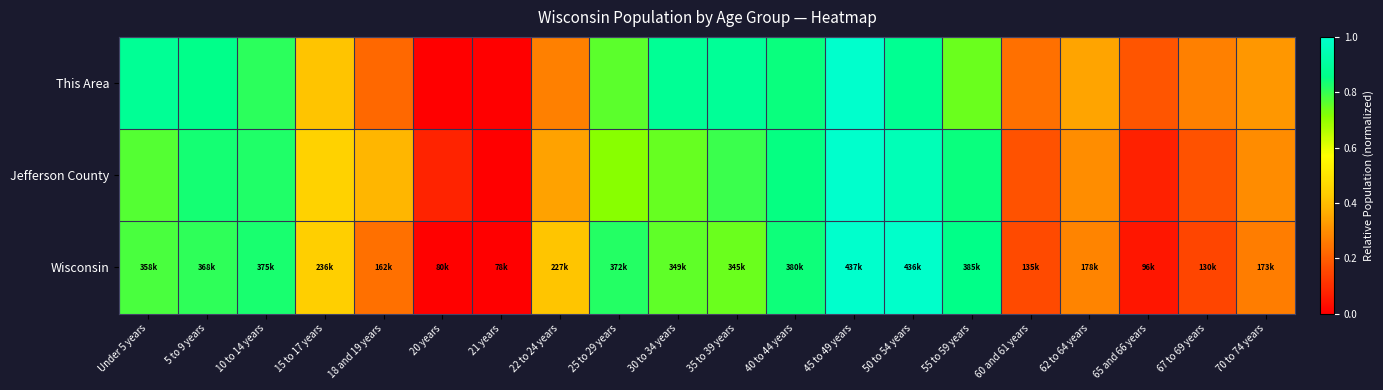

Reading left to right, what are all the values shown in this chart?

This Area: Under 5 years=0.9	5 to 9 years=0.9	10 to 14 years=0.8	15 to 17 years=0.4	18 and 19 years=0.2	20 years=0.0	21 years=0.0	22 to 24 years=0.3	25 to 29 years=0.8	30 to 34 years=0.9	35 to 39 years=0.9	40 to 44 years=0.8	45 to 49 years=1.0	50 to 54 years=0.9	55 to 59 years=0.7	60 and 61 years=0.2	62 to 64 years=0.3	65 and 66 years=0.2	67 to 69 years=0.3	70 to 74 years=0.3
Jefferson County: Under 5 years=0.8	5 to 9 years=0.8	10 to 14 years=0.8	15 to 17 years=0.4	18 and 19 years=0.4	20 years=0.1	21 years=0.0	22 to 24 years=0.3	25 to 29 years=0.7	30 to 34 years=0.7	35 to 39 years=0.8	40 to 44 years=0.8	45 to 49 years=1.0	50 to 54 years=1.0	55 to 59 years=0.8	60 and 61 years=0.2	62 to 64 years=0.3	65 and 66 years=0.1	67 to 69 years=0.2	70 to 74 years=0.3
Wisconsin: Under 5 years=0.8	5 to 9 years=0.8	10 to 14 years=0.8	15 to 17 years=0.4	18 and 19 years=0.2	20 years=0.0	21 years=0.0	22 to 24 years=0.4	25 to 29 years=0.8	30 to 34 years=0.8	35 to 39 years=0.7	40 to 44 years=0.8	45 to 49 years=1.0	50 to 54 years=1.0	55 to 59 years=0.9	60 and 61 years=0.2	62 to 64 years=0.3	65 and 66 years=0.1	67 to 69 years=0.1	70 to 74 years=0.3